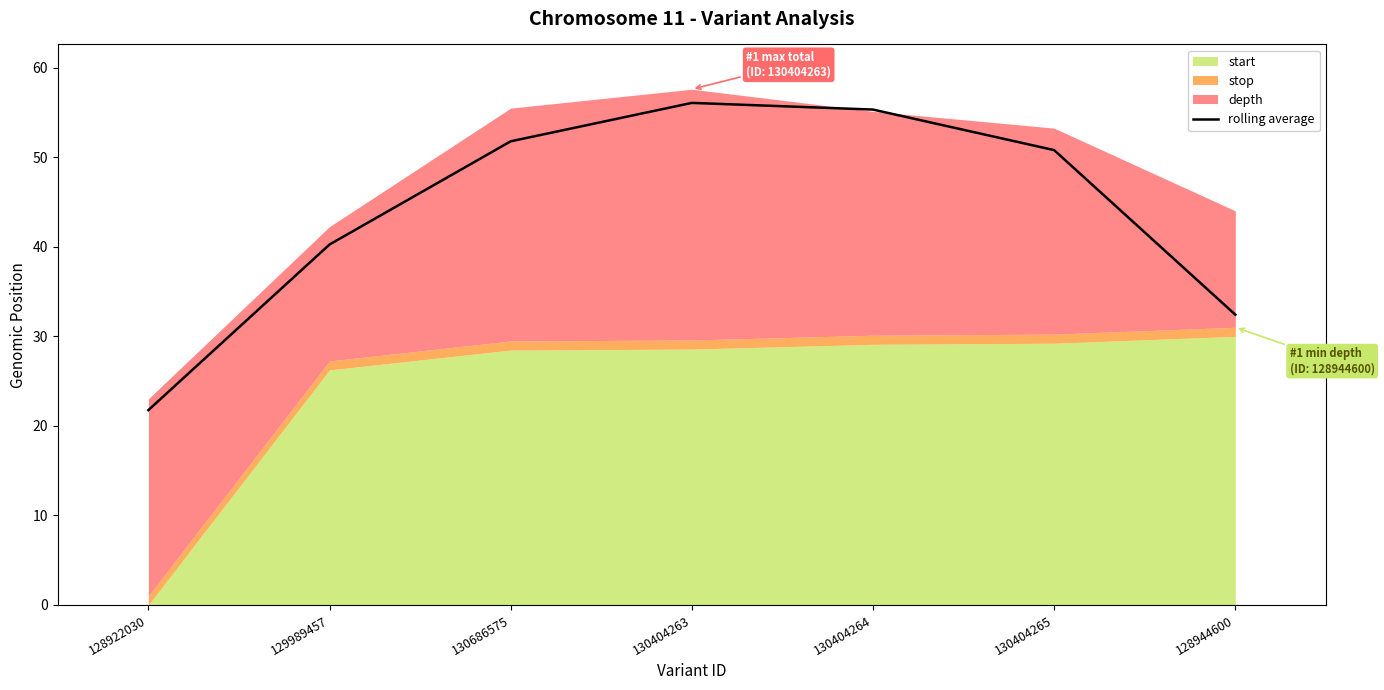

Where is the first local maximum?

130404263